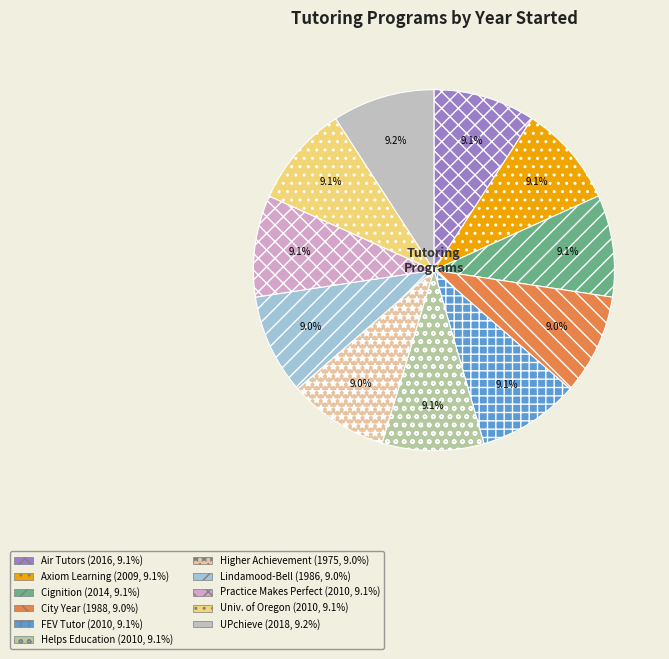

Which slice is the largest?

UPchieve